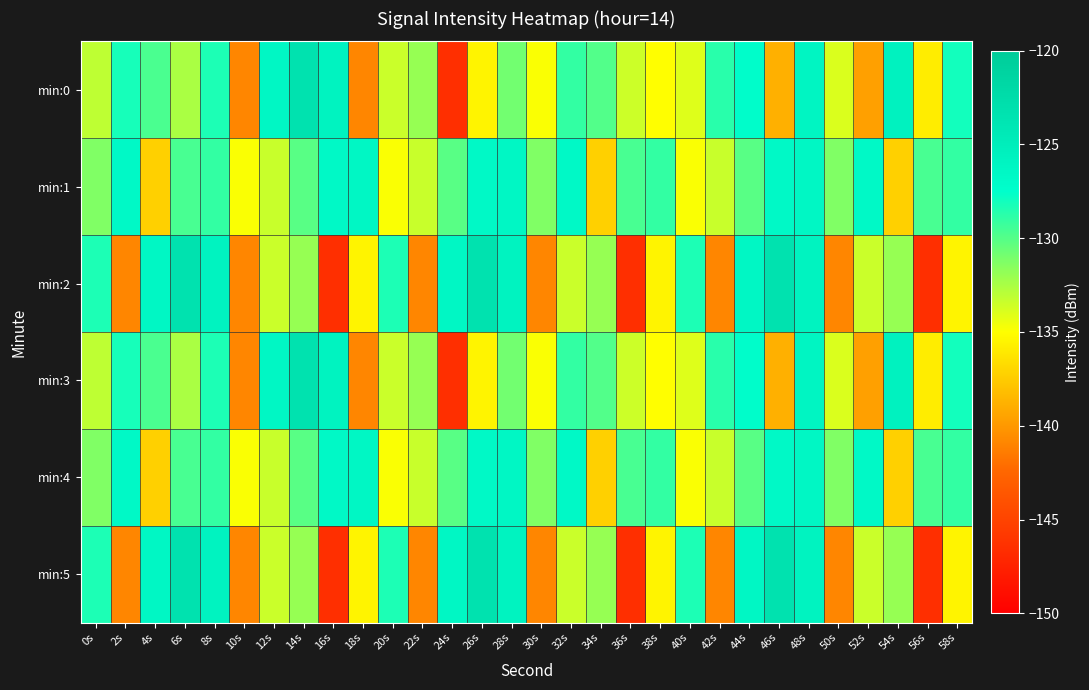

What is the greatest value displayed?

-123.3